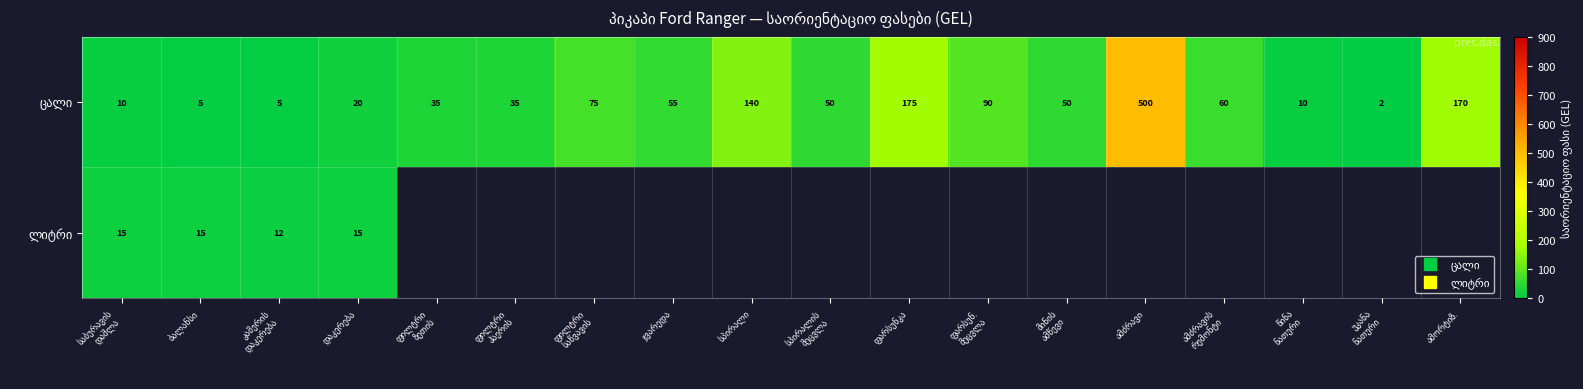

The value of ცალი at კამერის დაკერება is 5.0. True or false?

True